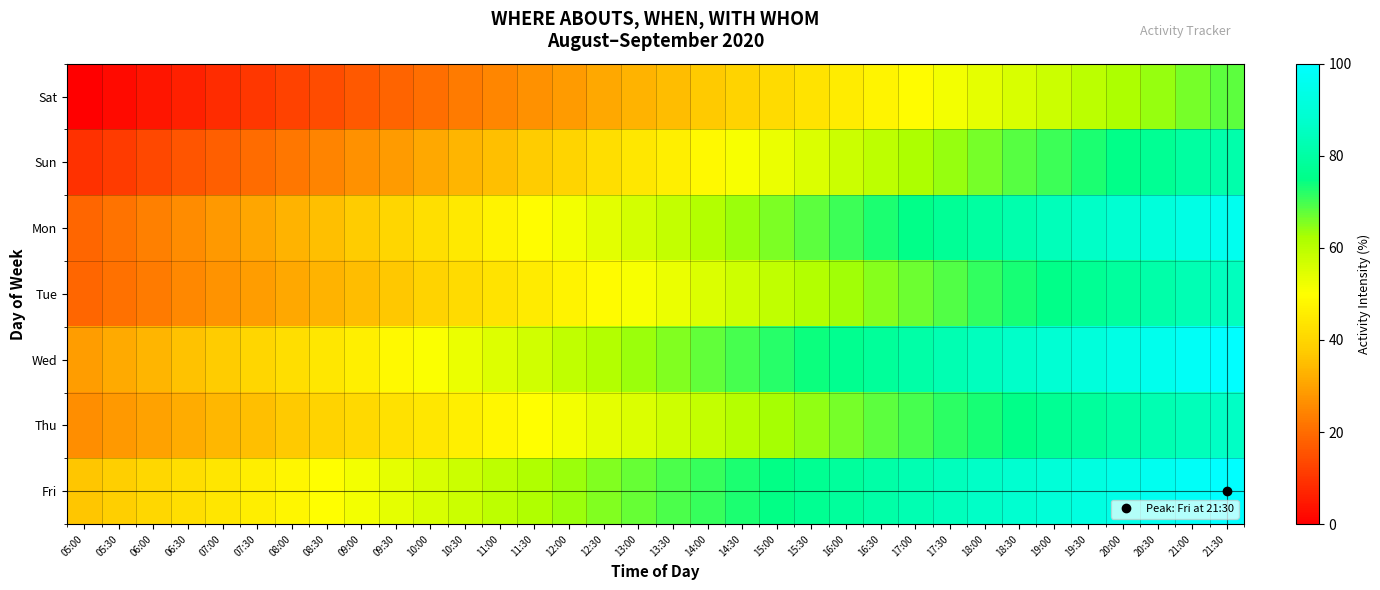

Which series changed the most between 05:30 and 11:00?

Mon